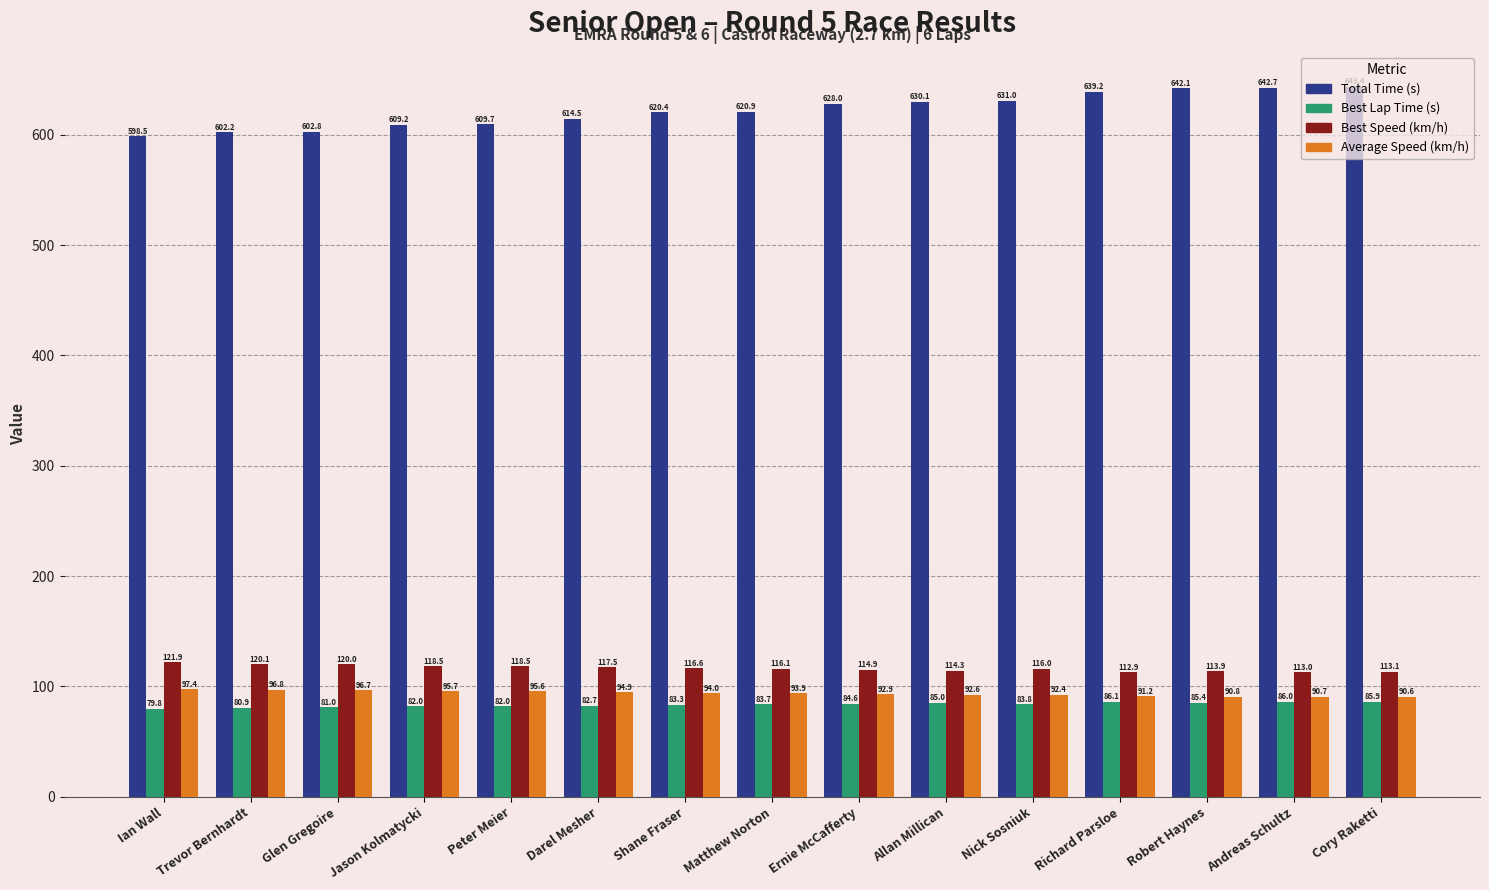

The value of Best Speed (km/h) at Richard Parsloe is 61.6. True or false?

False